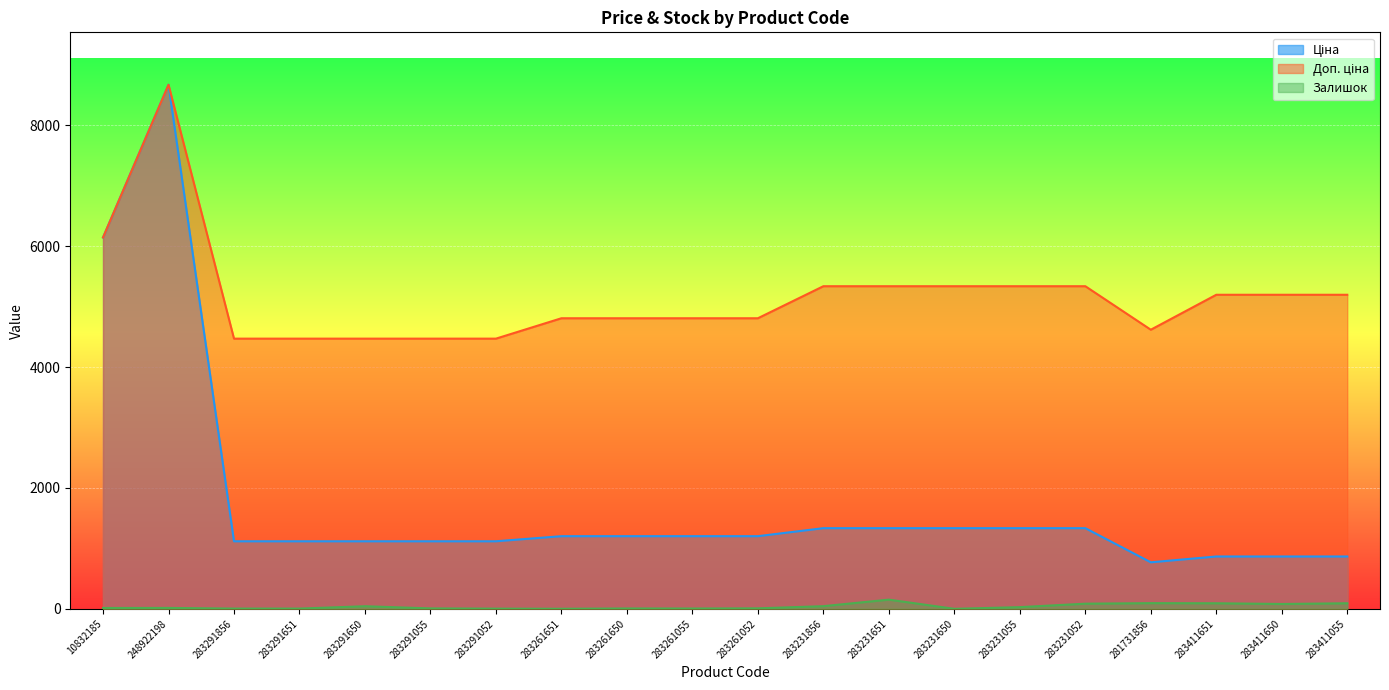

How many interior local peaks does the Ціна series have?

1